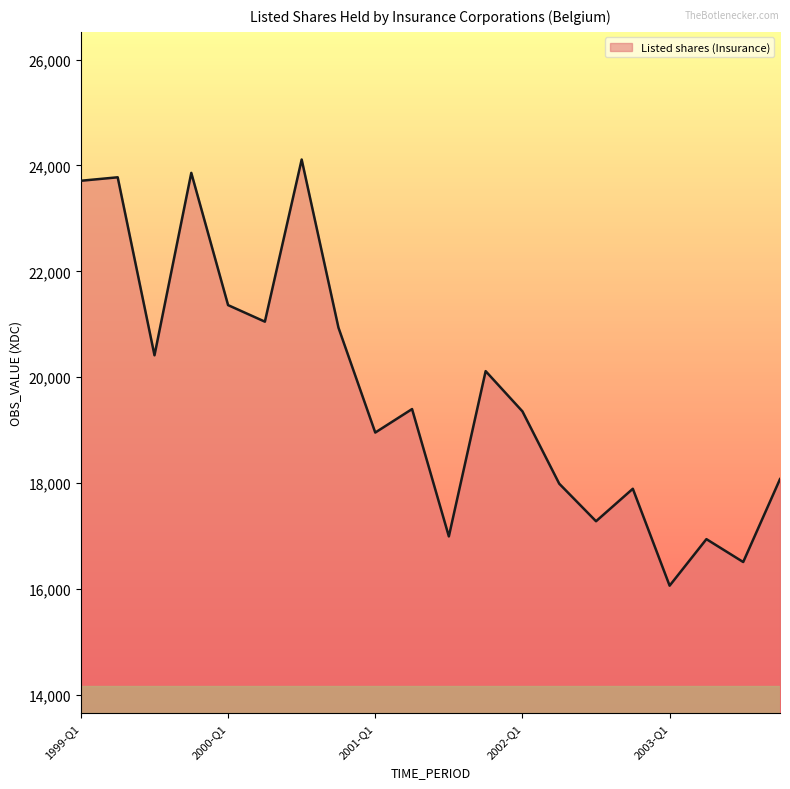

How many lines are shown in the chart?

1